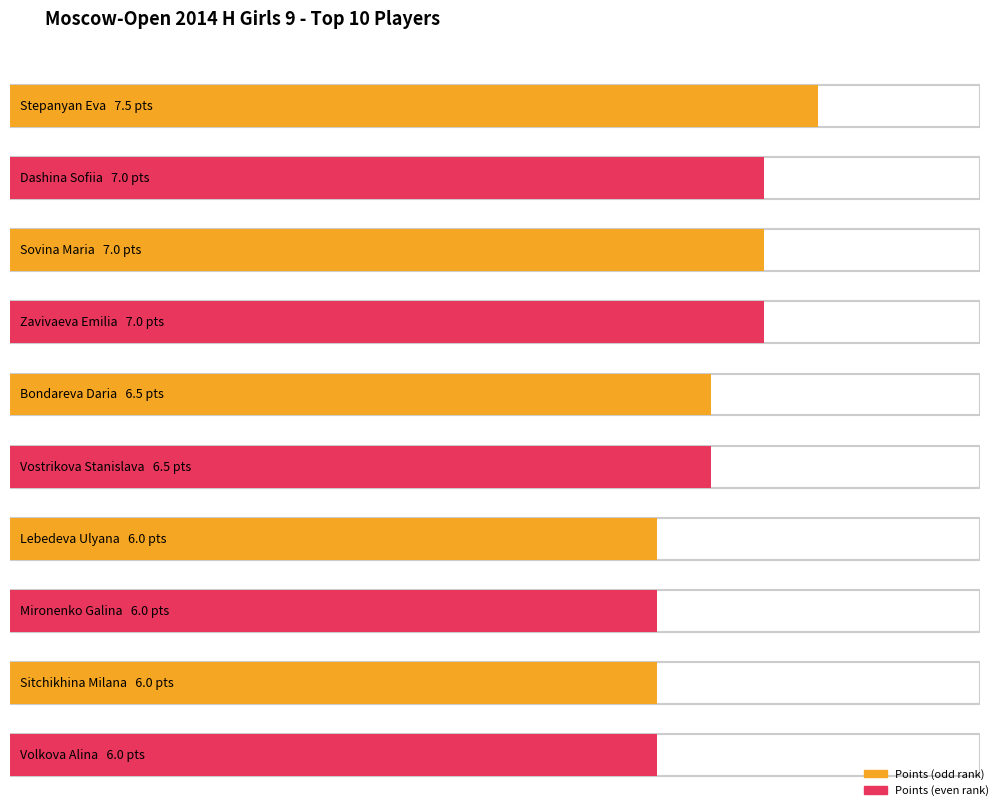

Is it true that Rating equals 355.7 at Vostrikova Stanislava?

False